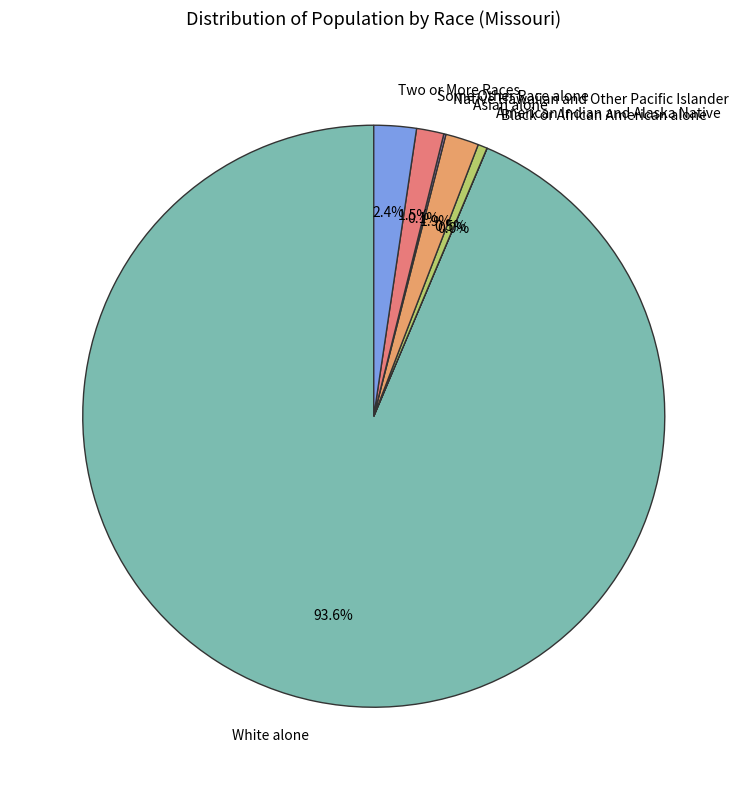

Which category has the biggest portion of the pie?

White alone